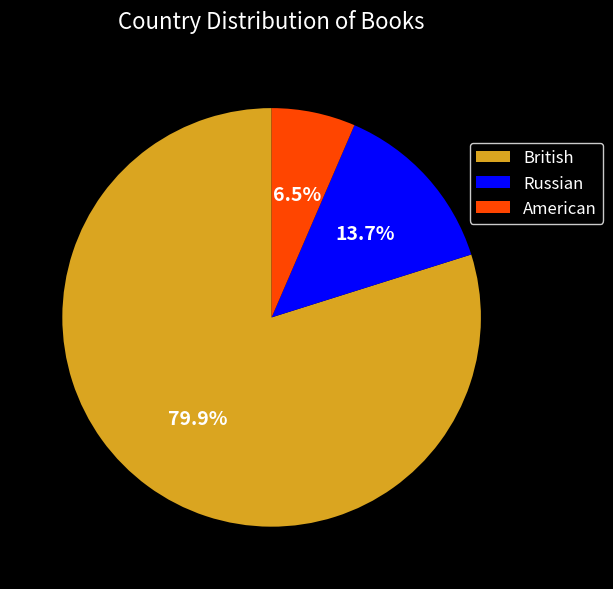

Does any single category account for the majority?

Yes